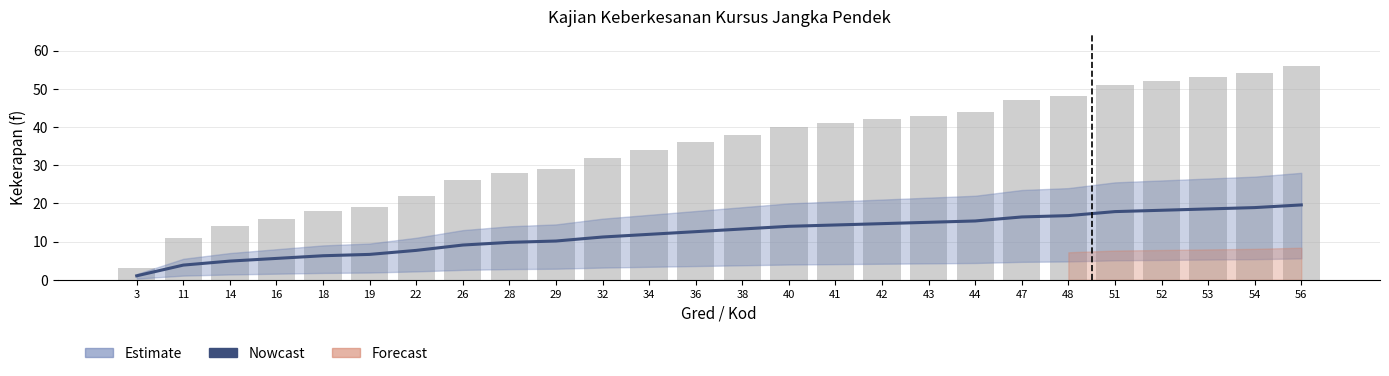

Which category has the highest value across all series?

56